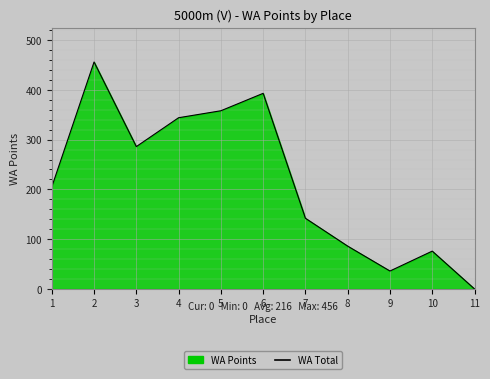

Reading left to right, list all the values displayed in this chart.

1=205	2=456	3=286	4=344	5=358	6=393	7=142	8=86	9=36	10=76	11=0